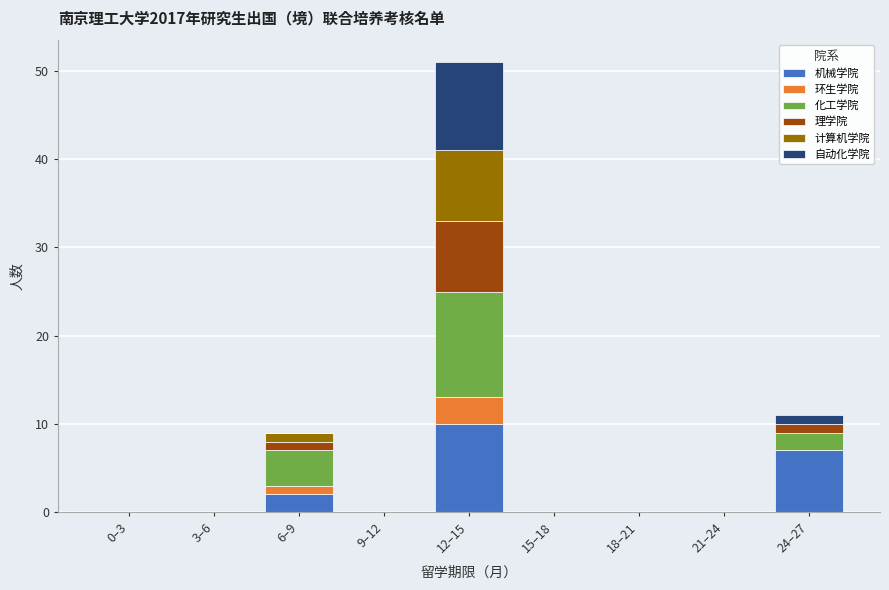

What is the highest value of the 机械学院 series?

10